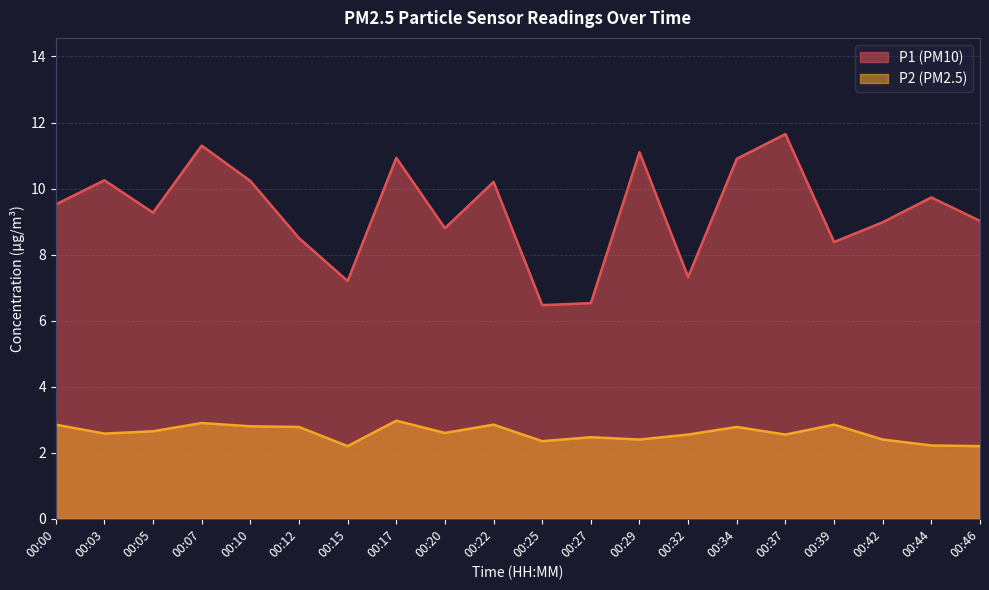

True or false: P2 and P1 cross at least once.

False